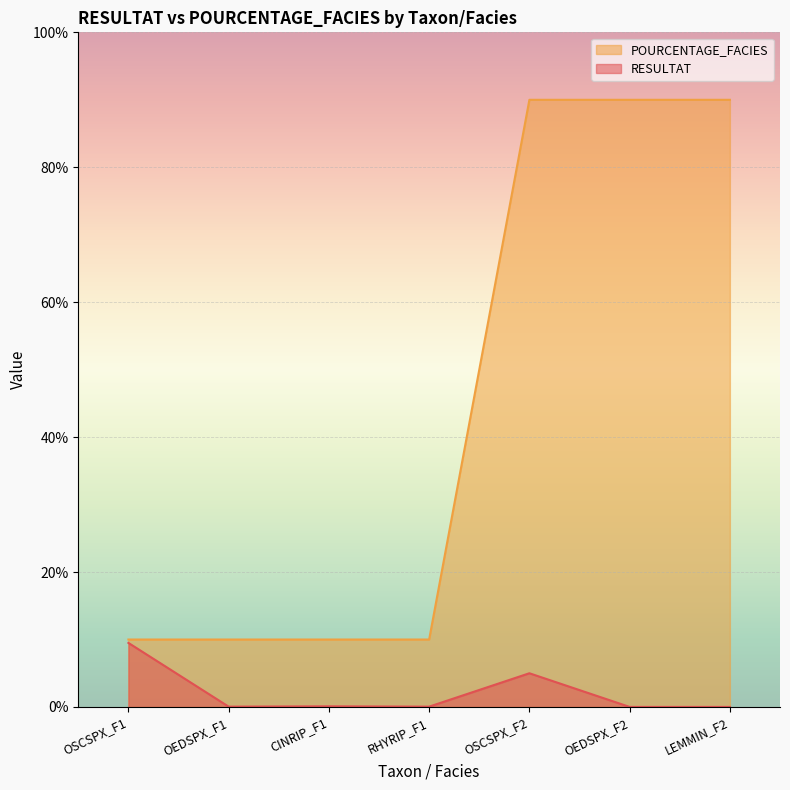

The RESULTAT series shows 0.1 at CINRIP_F1. True or false?

True